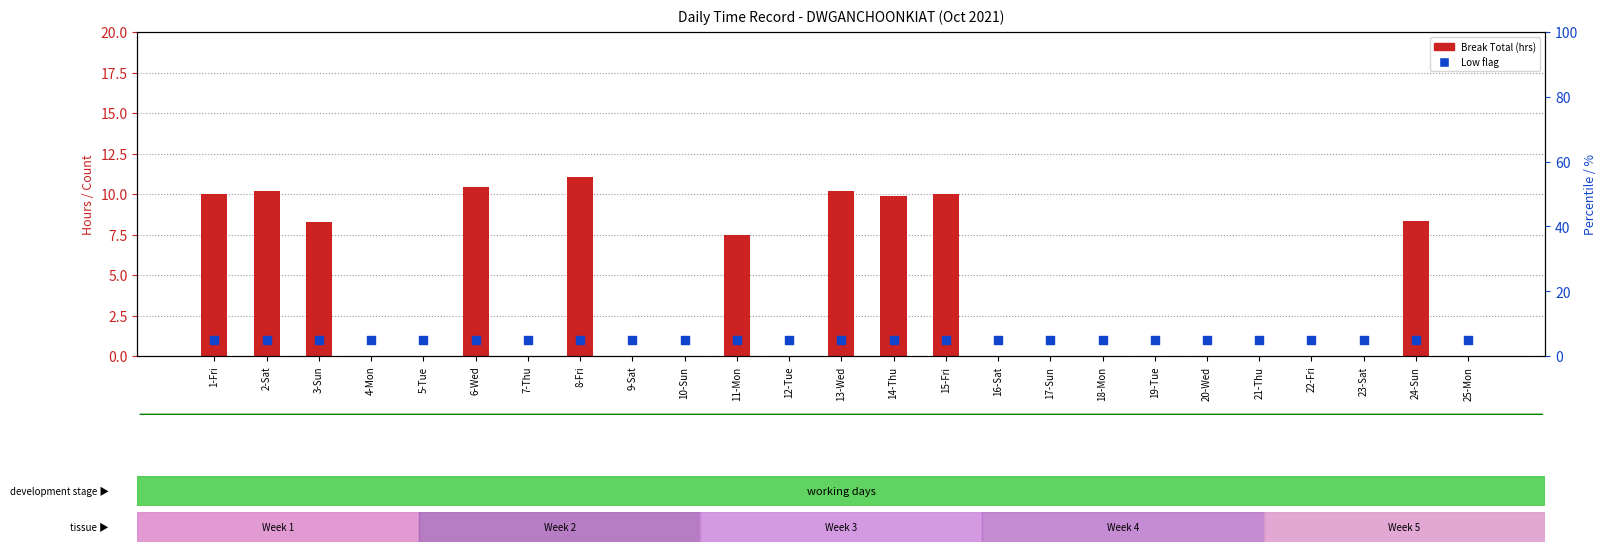

Which series reaches the minimum Y coordinate?

Break Total (hrs)